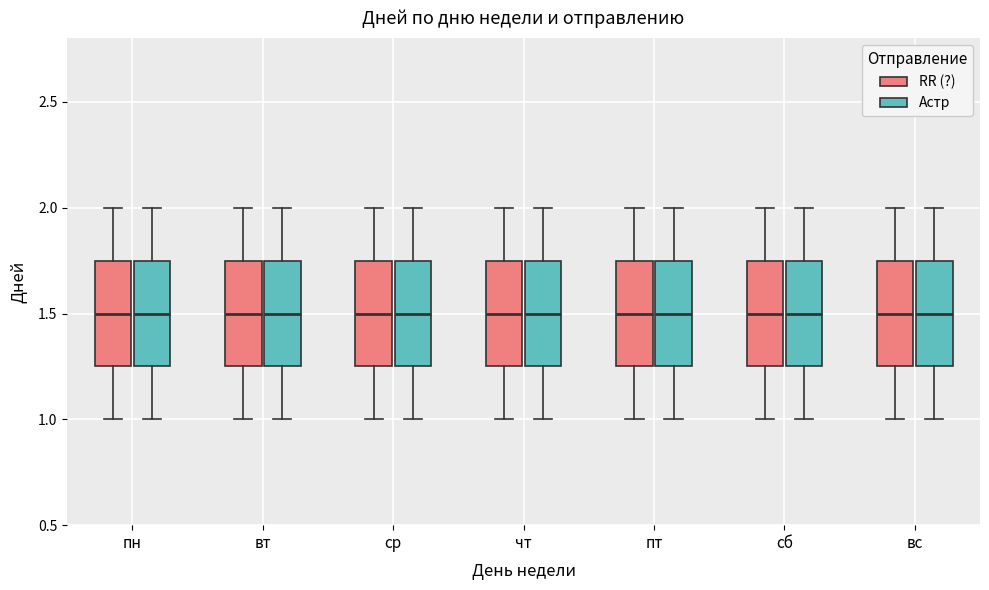

Reading left to right, read every box against the y-axis: the position of its median line, the range the box covers, and the ends of its whiskers. The values are not printed on the chart, so give them approximately, as read against the axis.

пн (RR (?)): median 1.50, box 1.25 to 1.75, whiskers 1.00 to 2.00
пн (Астр): median 1.50, box 1.25 to 1.75, whiskers 1.00 to 2.00
вт (RR (?)): median 1.50, box 1.25 to 1.75, whiskers 1.00 to 2.00
вт (Астр): median 1.50, box 1.25 to 1.75, whiskers 1.00 to 2.00
ср (RR (?)): median 1.50, box 1.25 to 1.75, whiskers 1.00 to 2.00
ср (Астр): median 1.50, box 1.25 to 1.75, whiskers 1.00 to 2.00
чт (RR (?)): median 1.50, box 1.25 to 1.75, whiskers 1.00 to 2.00
чт (Астр): median 1.50, box 1.25 to 1.75, whiskers 1.00 to 2.00
пт (RR (?)): median 1.50, box 1.25 to 1.75, whiskers 1.00 to 2.00
пт (Астр): median 1.50, box 1.25 to 1.75, whiskers 1.00 to 2.00
сб (RR (?)): median 1.50, box 1.25 to 1.75, whiskers 1.00 to 2.00
сб (Астр): median 1.50, box 1.25 to 1.75, whiskers 1.00 to 2.00
вс (RR (?)): median 1.50, box 1.25 to 1.75, whiskers 1.00 to 2.00
вс (Астр): median 1.50, box 1.25 to 1.75, whiskers 1.00 to 2.00